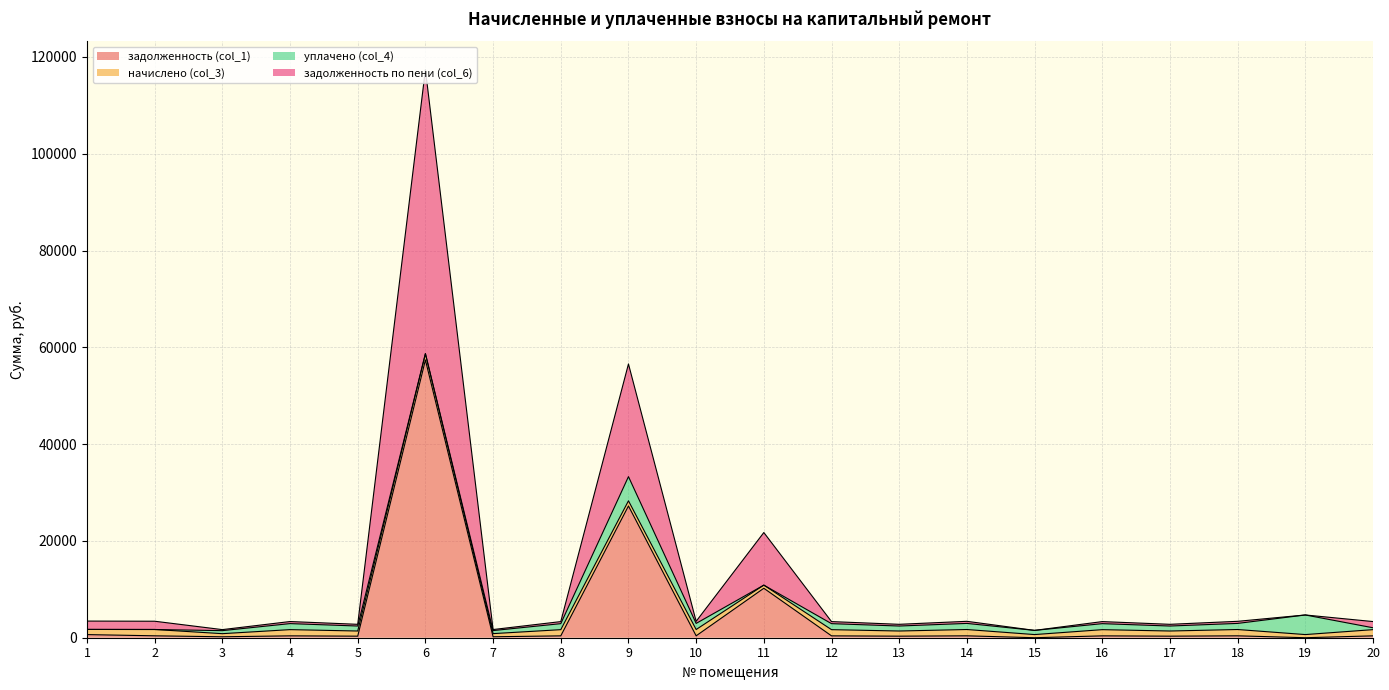

At which label does задолженность по пени (col_6) first exceed 1669?

1